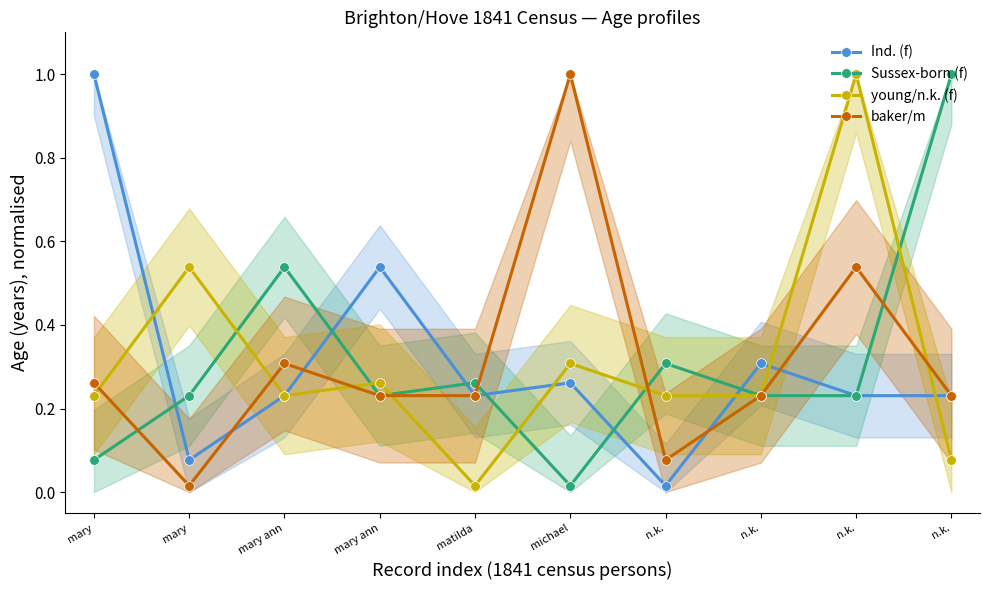

Does the chart have visible grid lines?

No